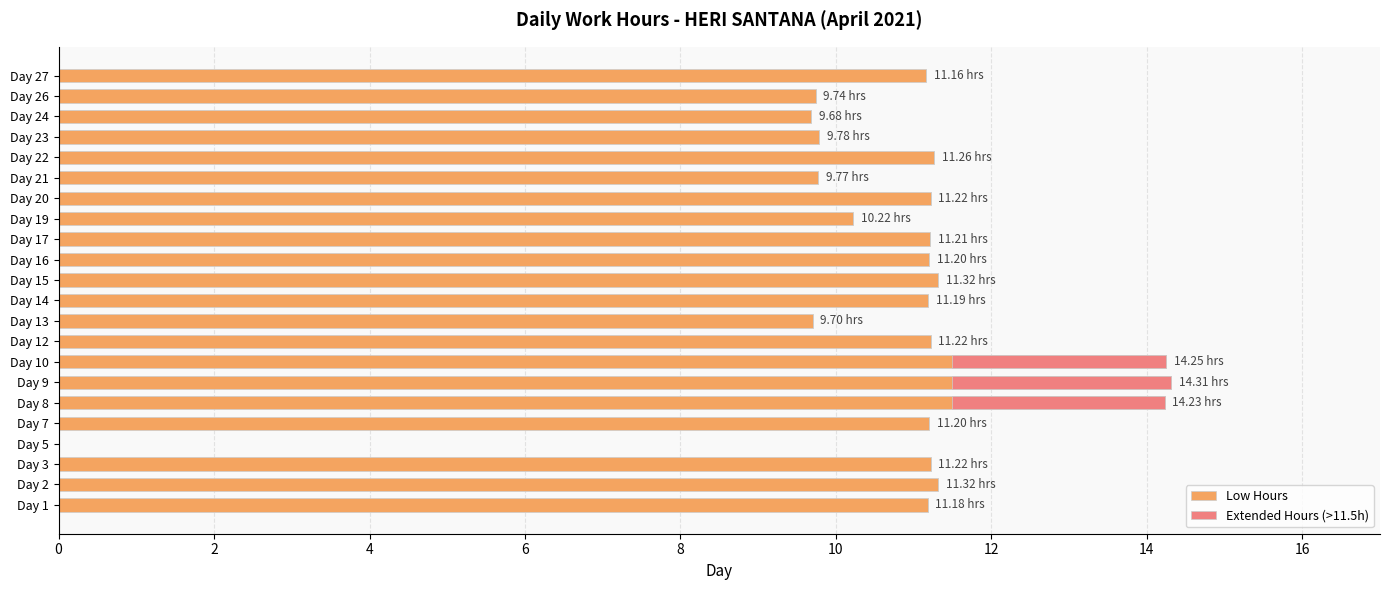

How many distinct data groups are displayed?

2